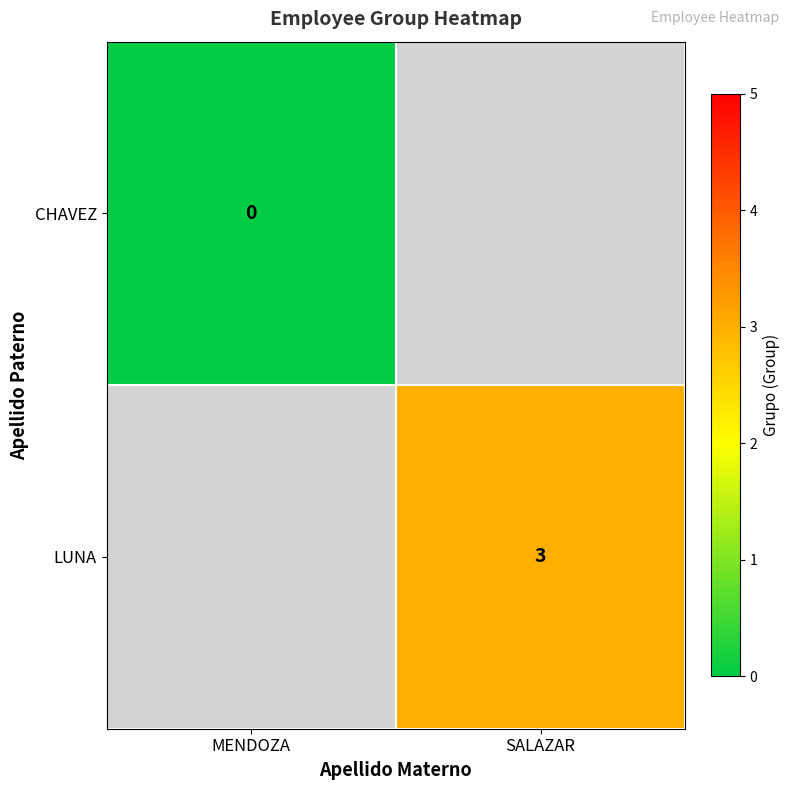

Is the value of LUNA at SALAZAR greater than the value of CHAVEZ at MENDOZA?

Yes